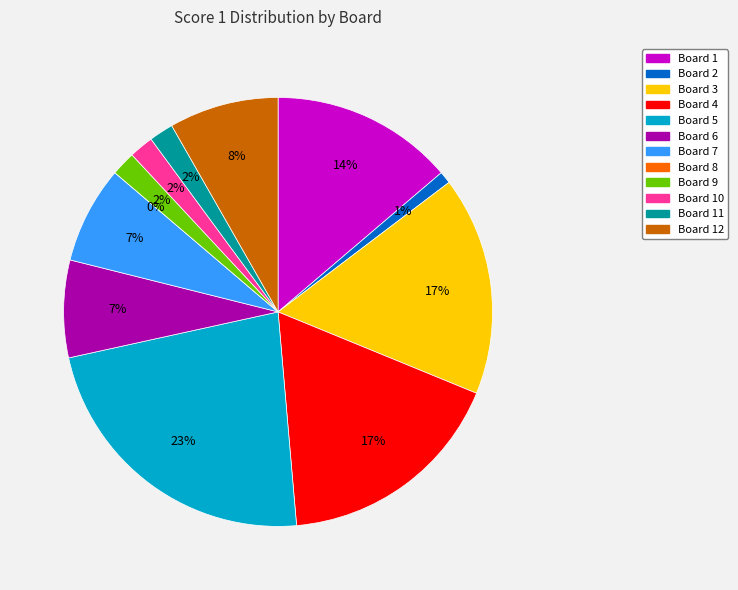

Does Board 7 represent more than half of the total?

No